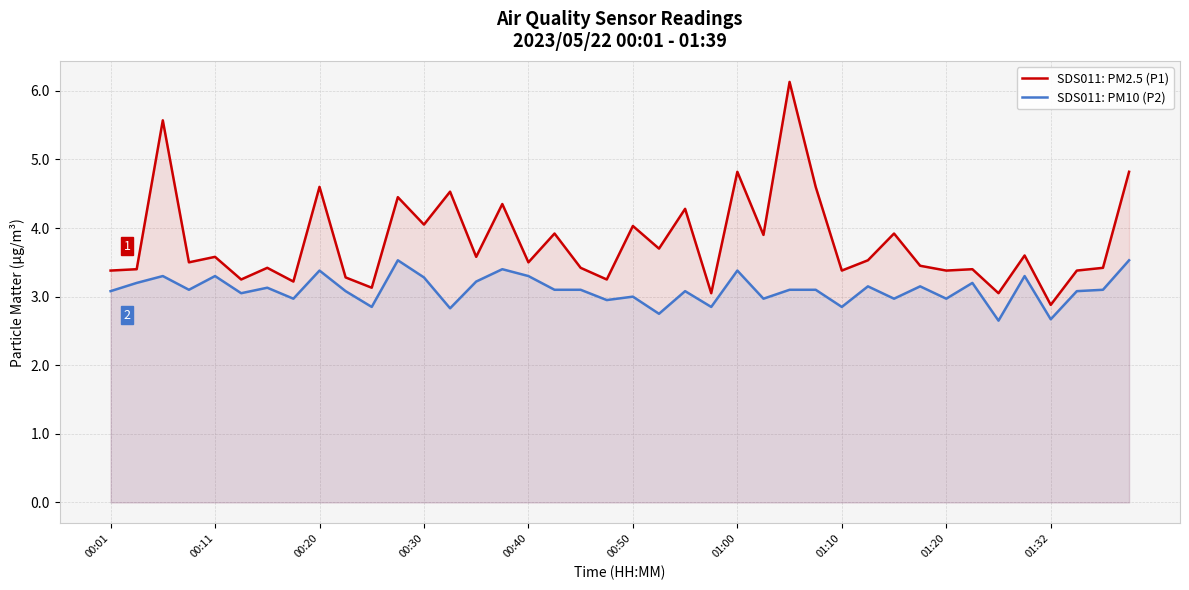

True or false: SDS011: PM10 (P2) and SDS011: PM2.5 (P1) intersect in this chart.

False